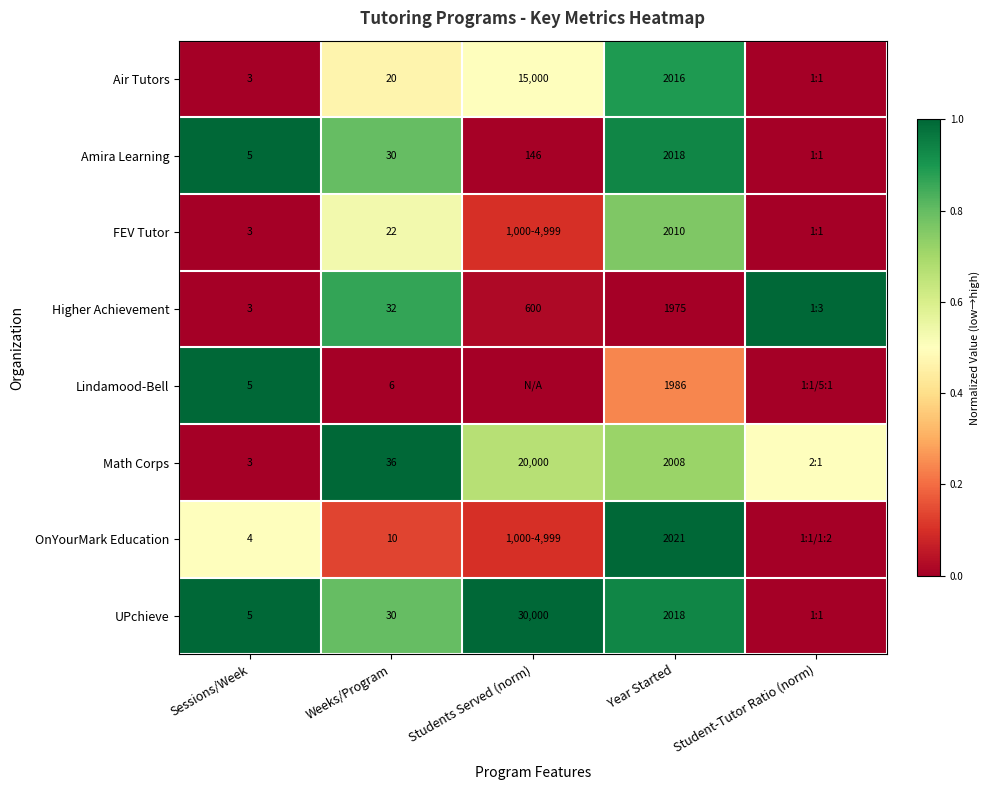

What is the difference between the maximum and minimum values in the Amira Learning series?

1.0